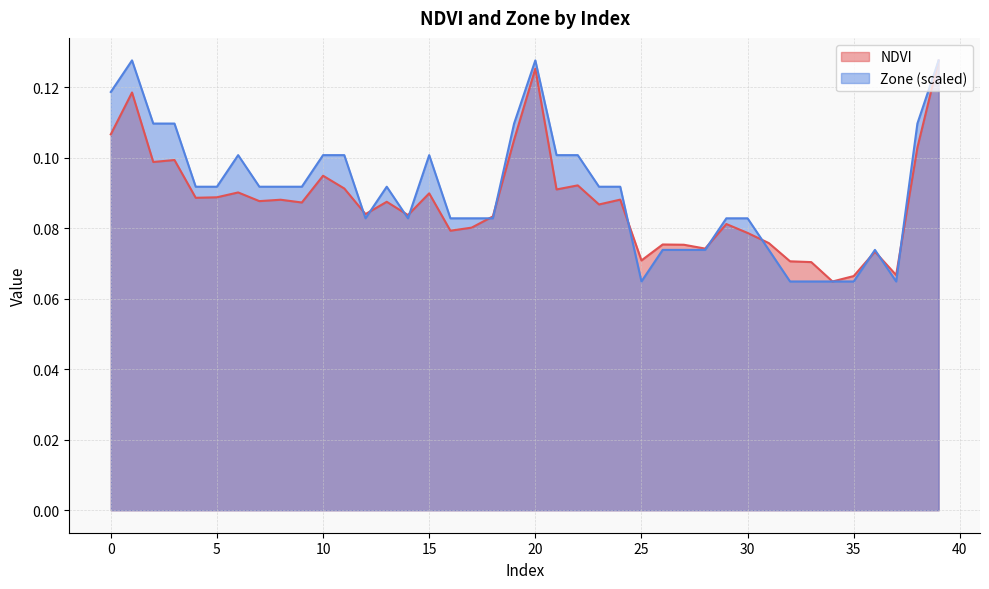

True or false: Zone and NDVI cross at least once.

True